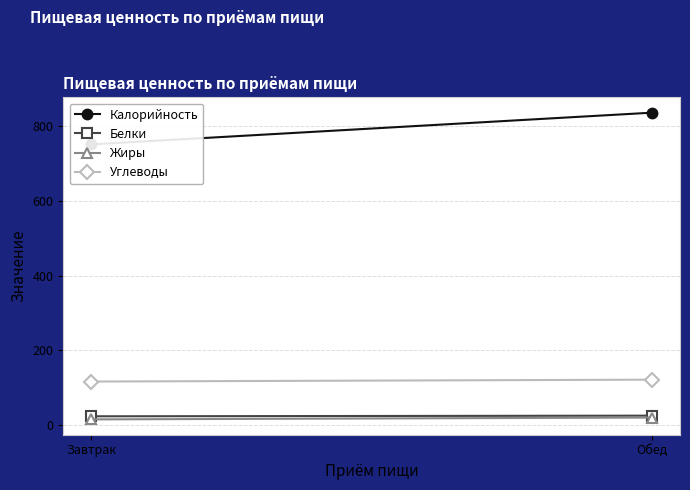

What is the total value across all series at Обед?

1003.9